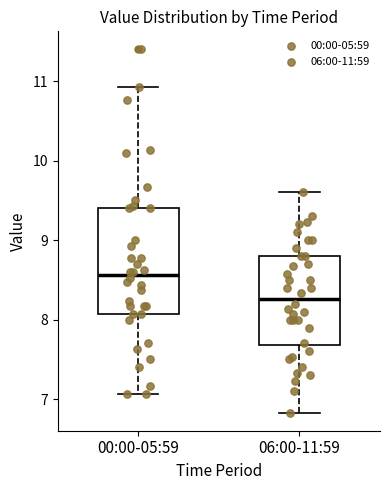

Reading left to right, transcribe this box plot: for each box, give where its median line is, the range the box spans, and where its two whiskers end, as read against the y-axis. The values are not printed on the chart, so give them approximately, as read against the axis.

00:00-05:59: median 8.6, box 8.1 to 9.4, whiskers 7.1 to 10.9
06:00-11:59: median 8.3, box 7.7 to 8.8, whiskers 6.8 to 9.6